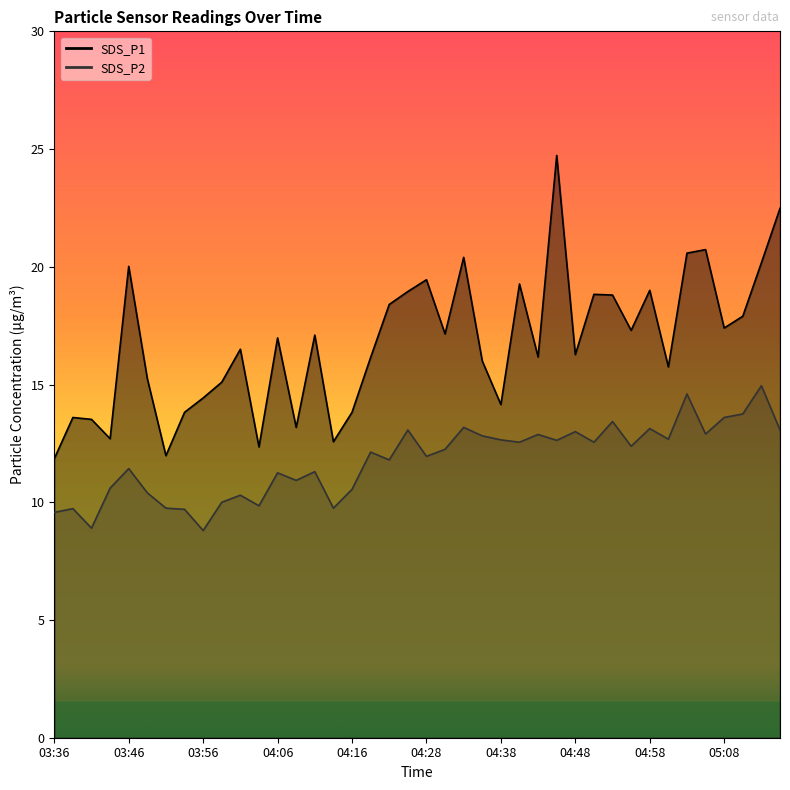

List the series in order of their overall mean, lowest first.

SDS_P2, SDS_P1